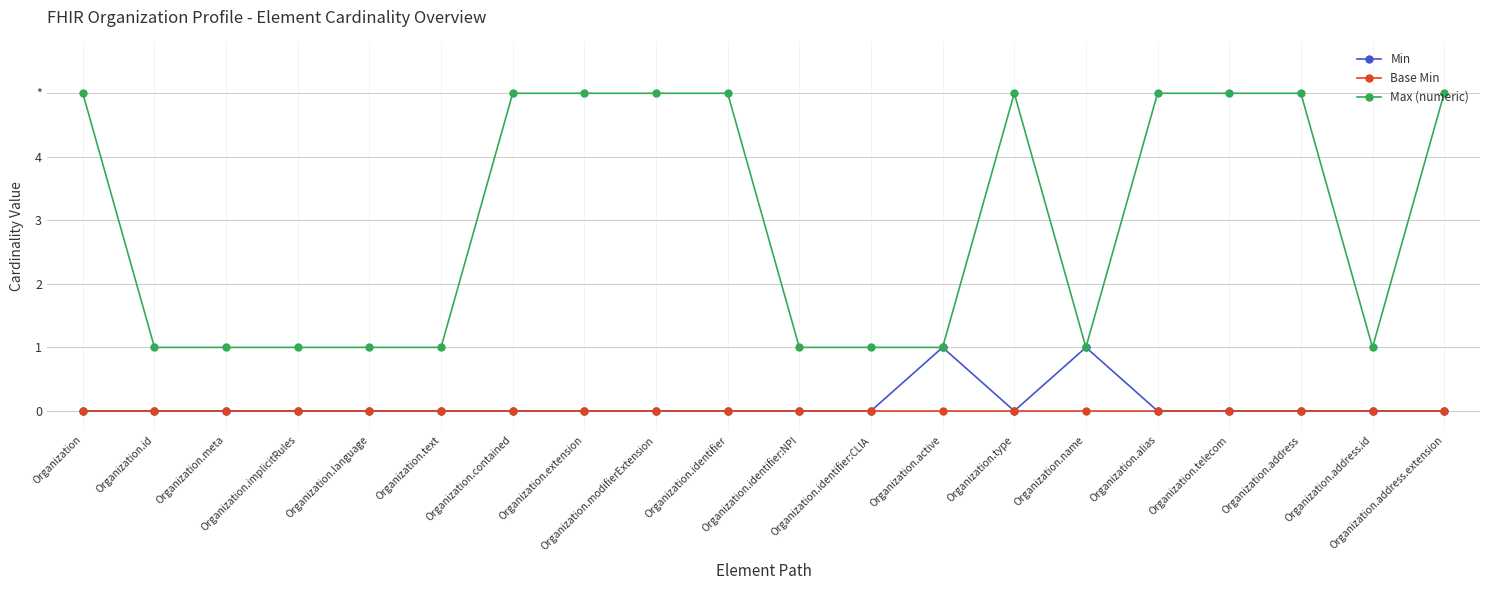

How many interior local peaks does the Min series have?

2